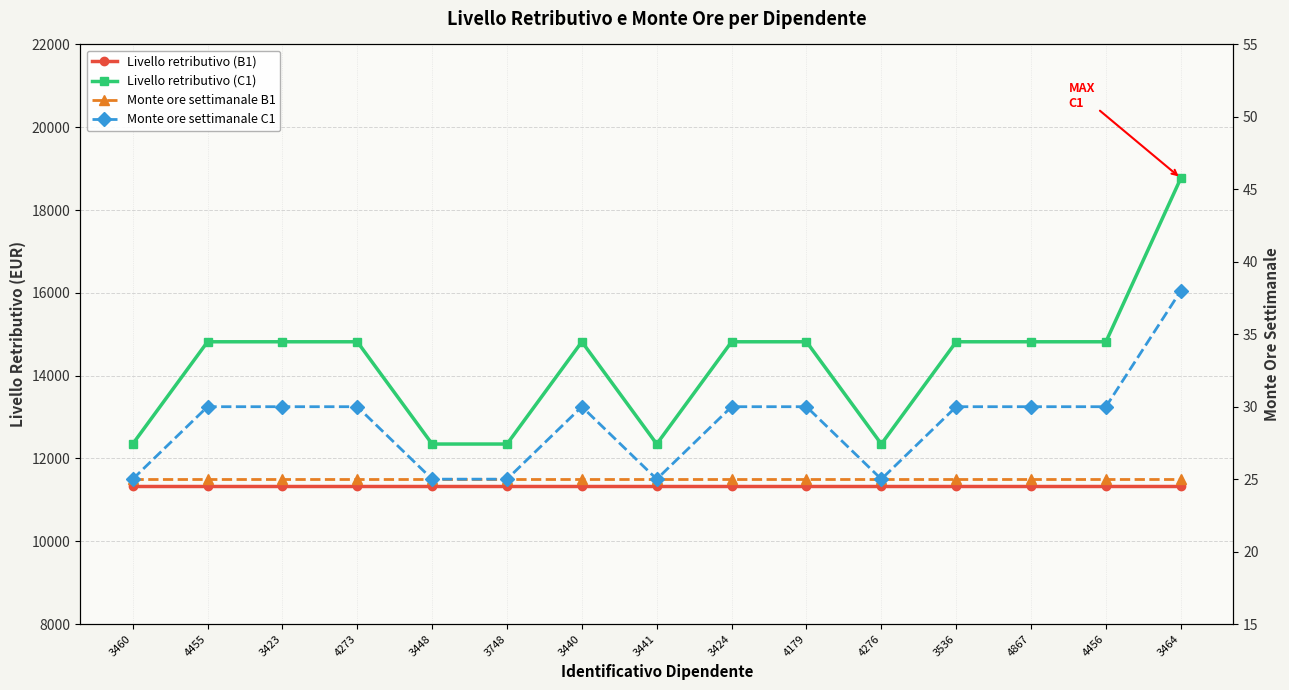

Rank the series at 3424 from lowest to highest value.

Monte ore settimanale B1, Monte ore settimanale C1, Livello retributivo (B1), Livello retributivo (C1)